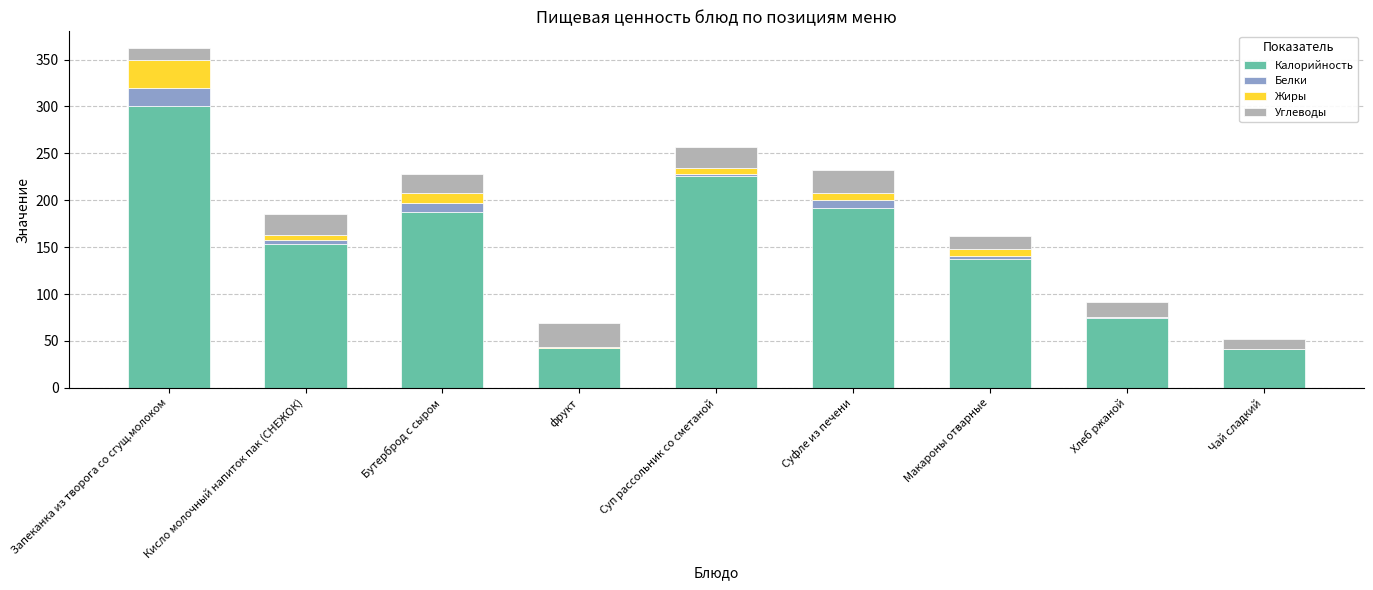

What is the total value across all series at Чай сладкий?

52